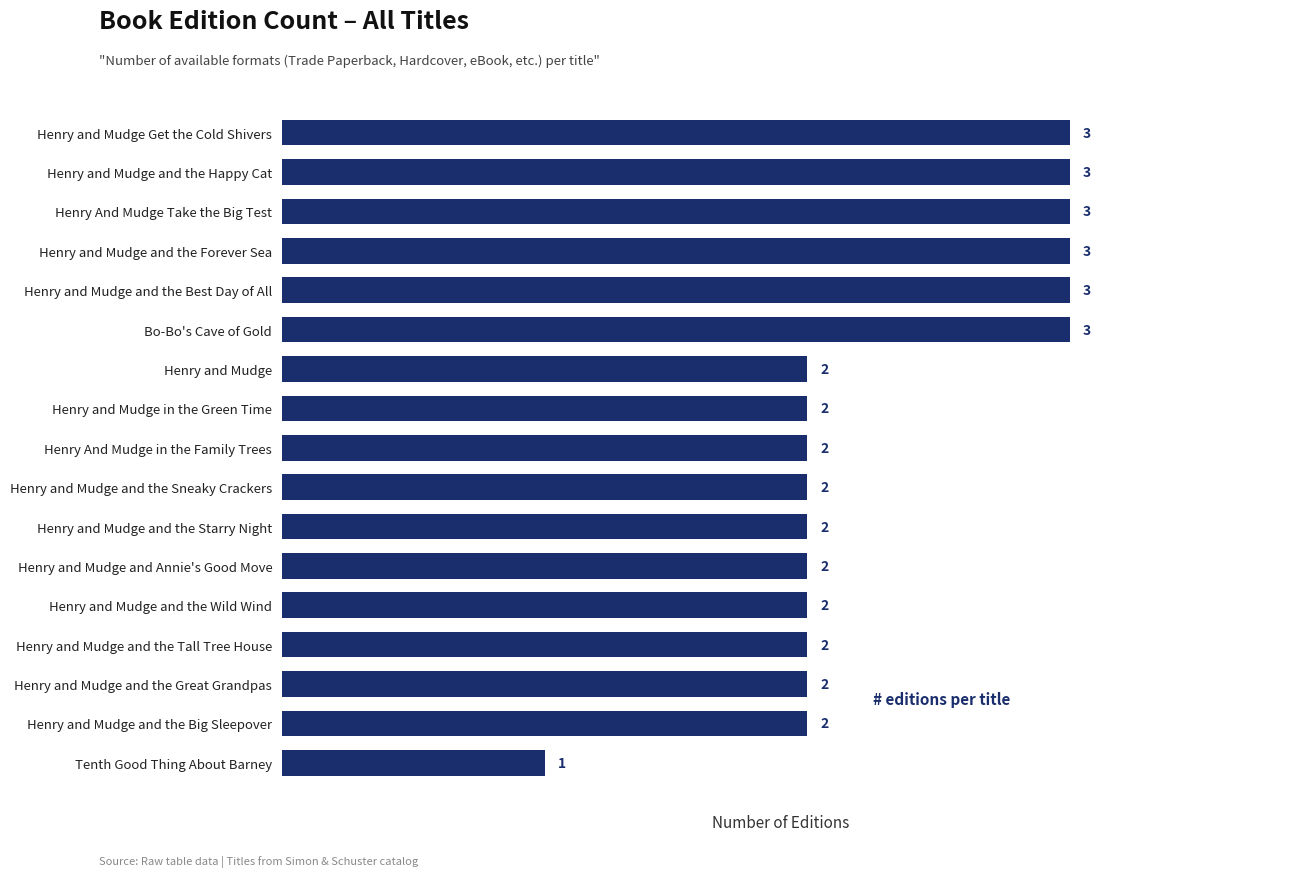

What is the maximum value shown in the chart?

3